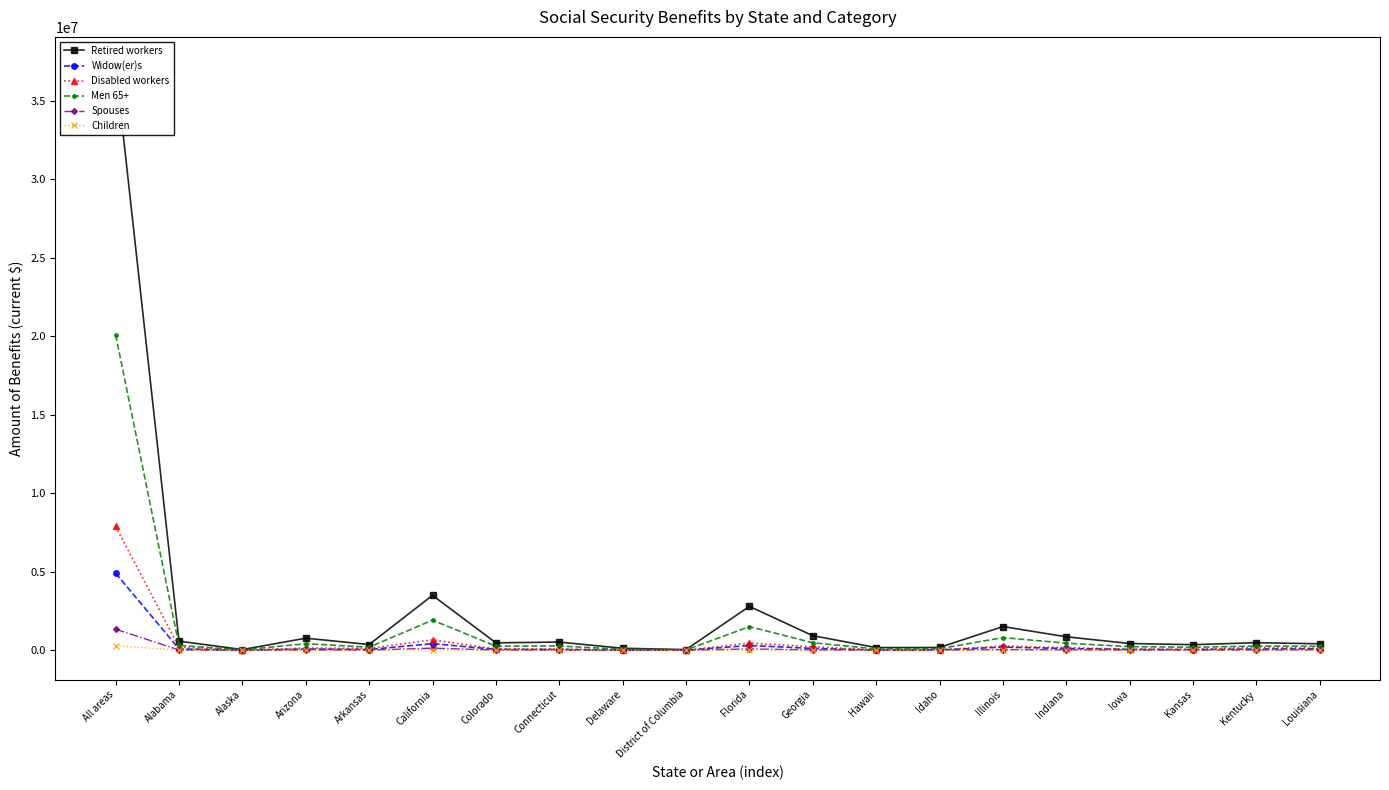

What is the spread (max minus min) of values at Iowa?

432301